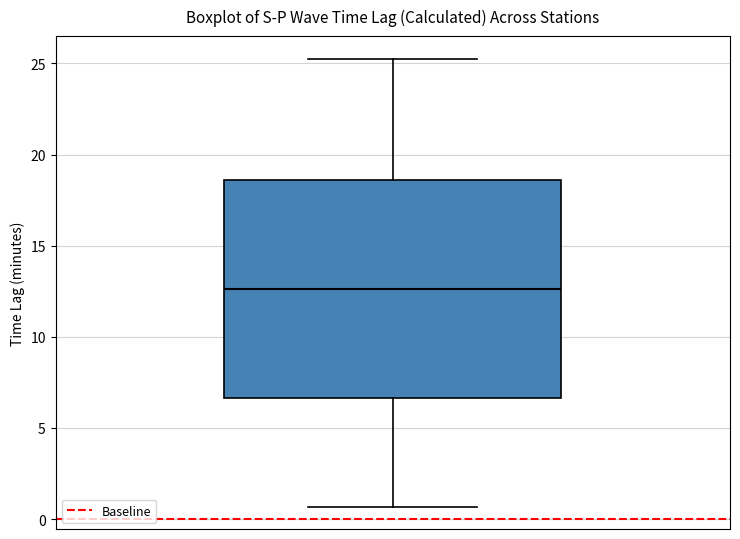

Where is the lower edge of the box on the y-axis? The values are not printed on the chart, so give them approximately, as read against the axis.

6.5